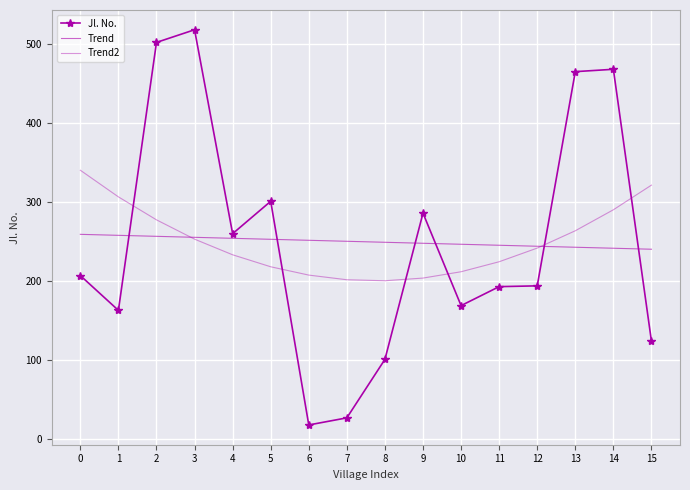

How many values in the Jl. No. series exceed 207?

7